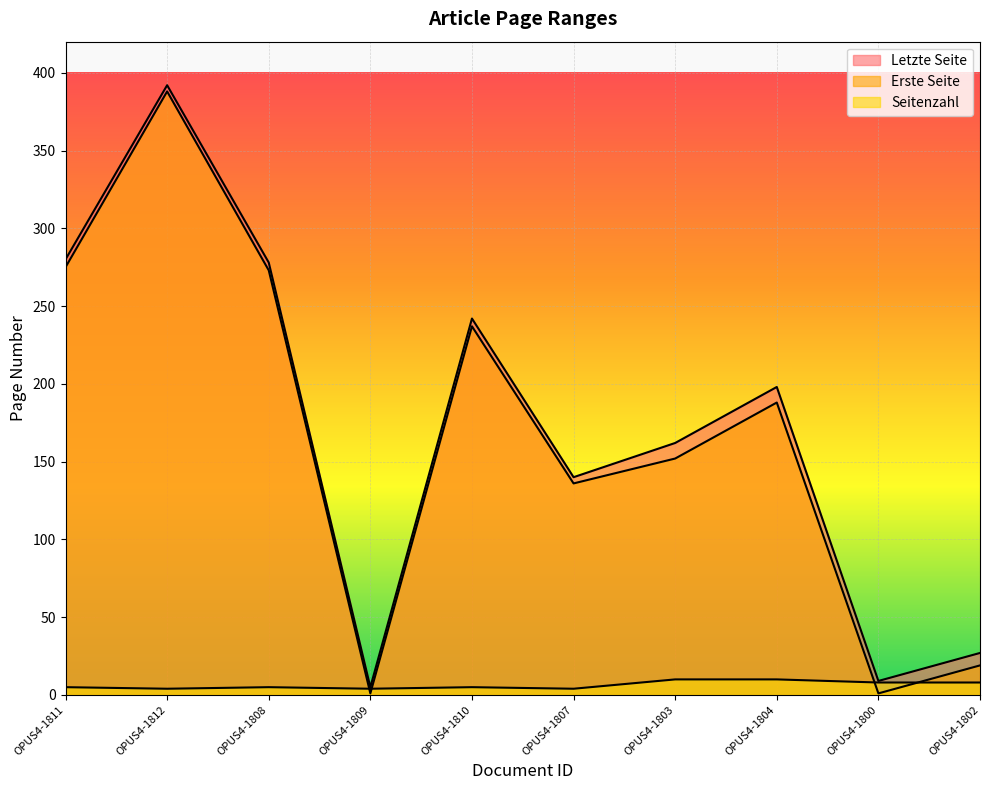

What is the difference between the Erste Seite values at OPUS4-1800 and OPUS4-1803?

151